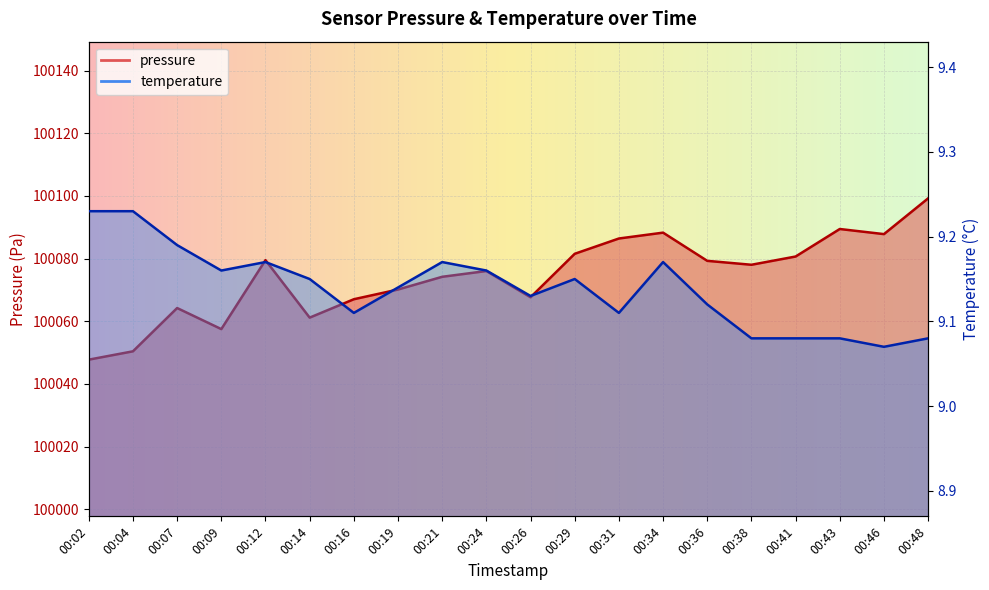

How many data points in pressure are above 100078?

10